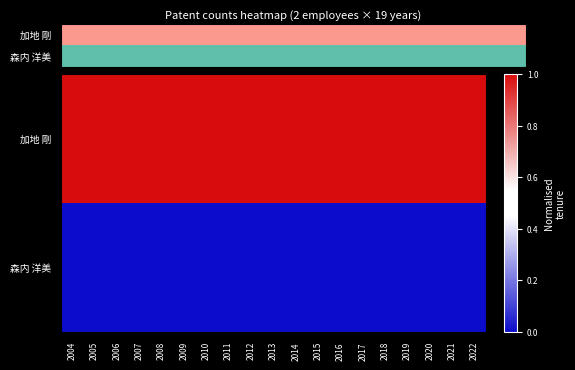

Which series has the largest range (max minus min)?

加地 剛